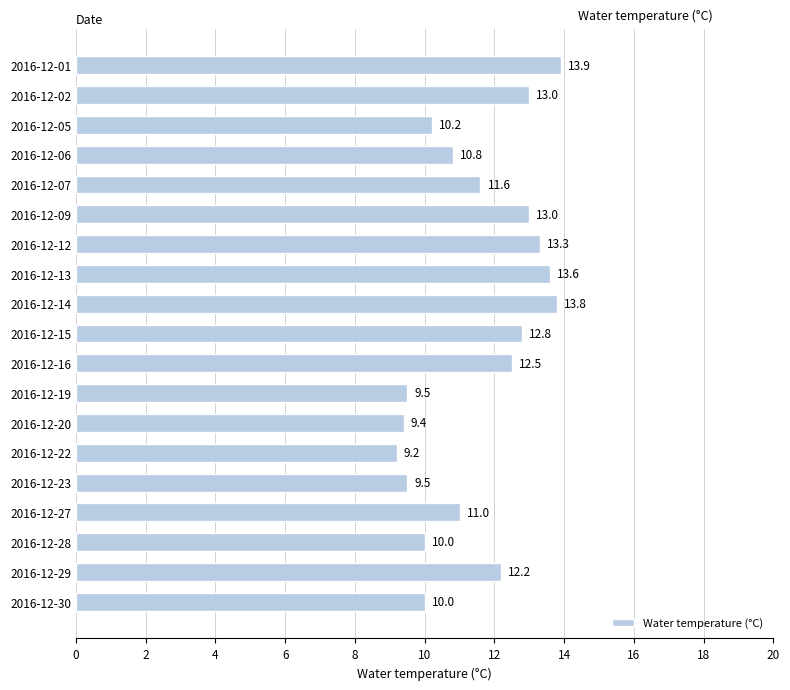

What is the value of the 13th bar from the top?

9.4